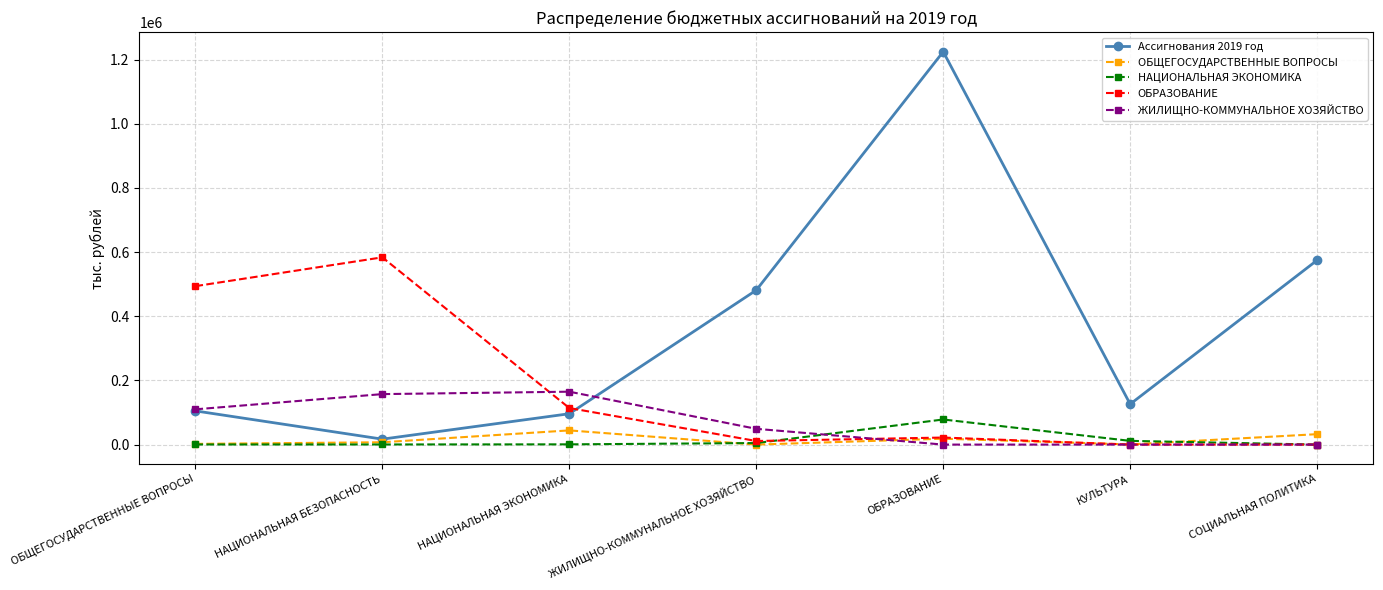

How many series are shown in this chart?

5